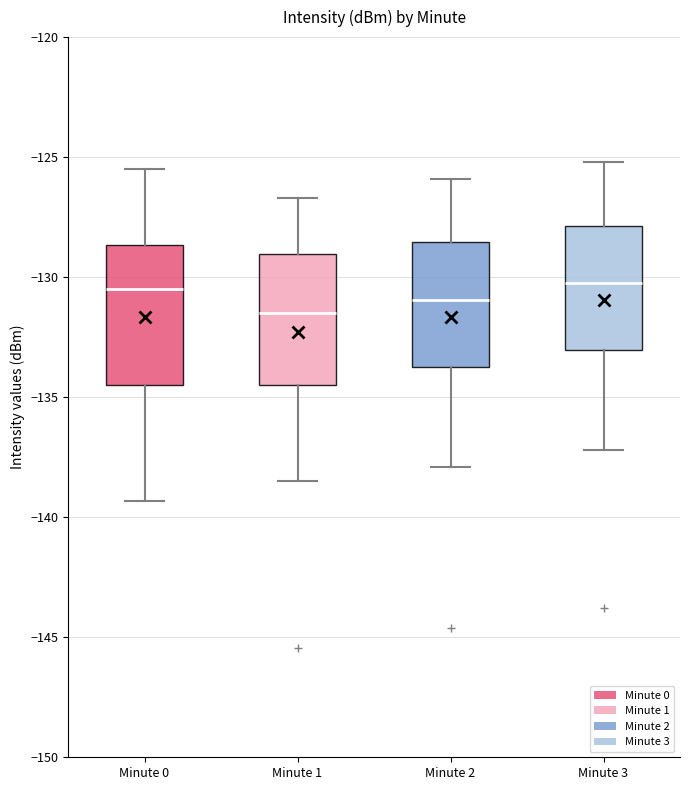

Where does the median line of the box for Minute 3 sit on the y-axis? The values are not printed on the chart, so give them approximately, as read against the axis.

-130.0